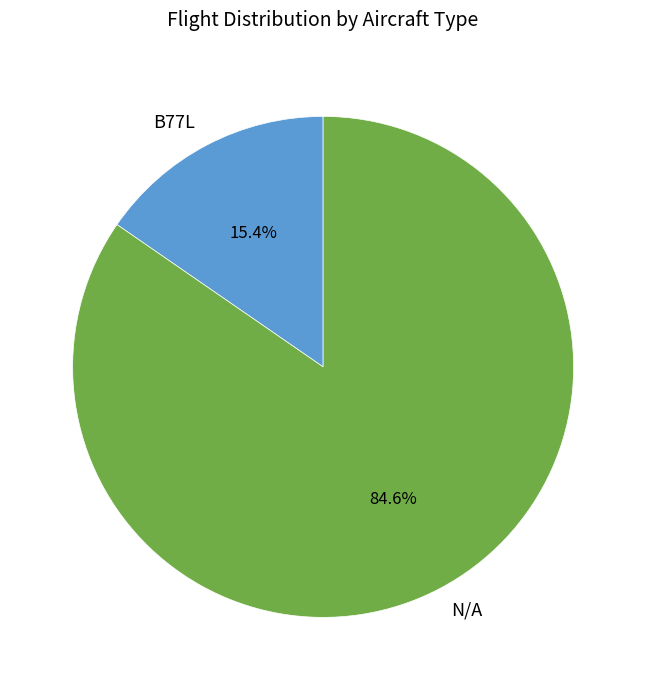

How much of the chart is everything except B77L?

84.6%